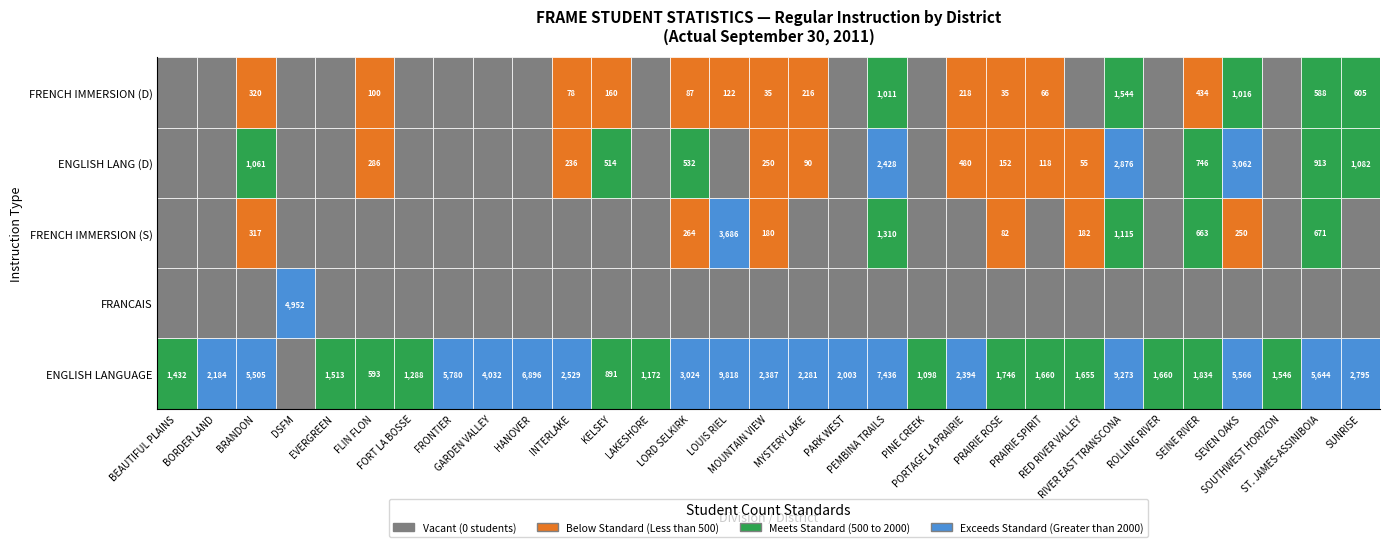

Between 8 and 23, which series saw the biggest shift?

ENGLISH LANGUAGE